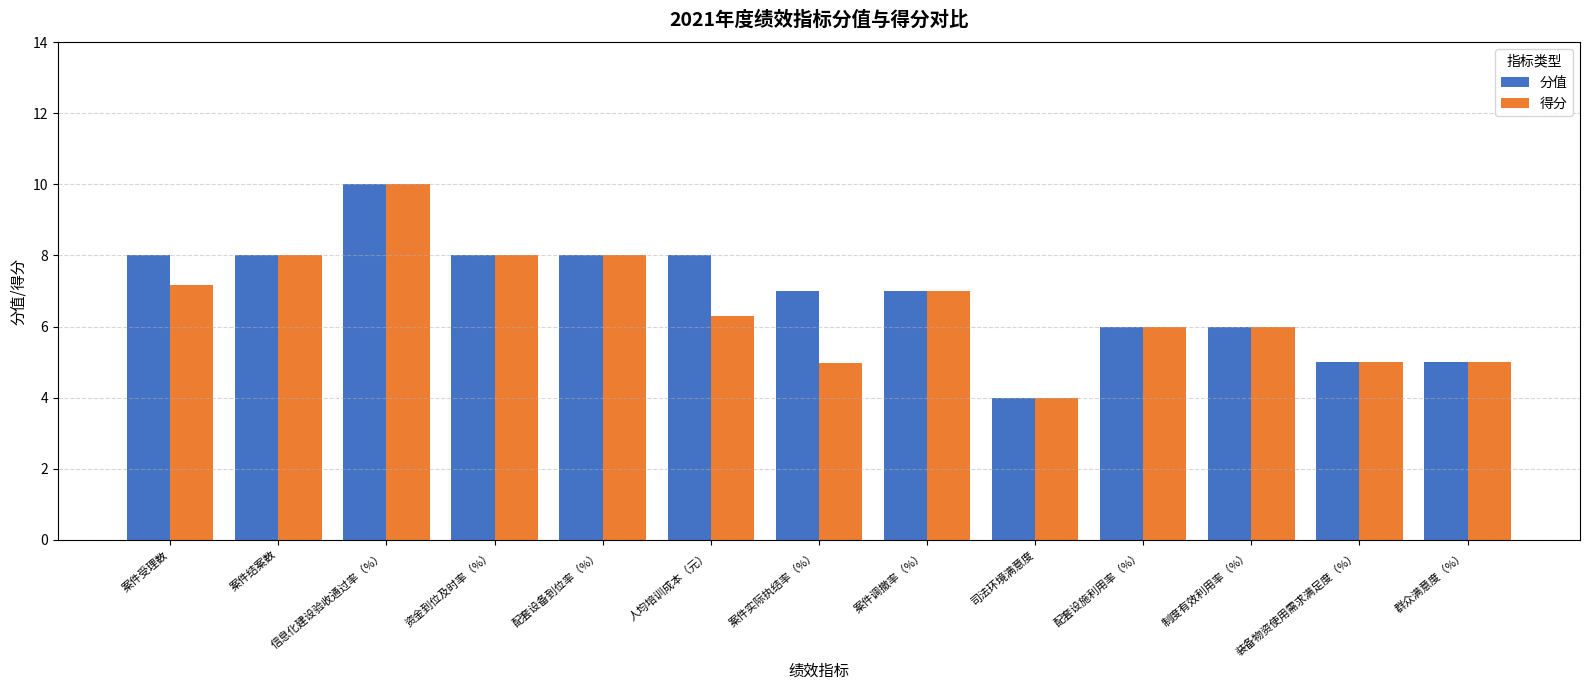

At which label does 得分 reach its minimum?

司法环境满意度